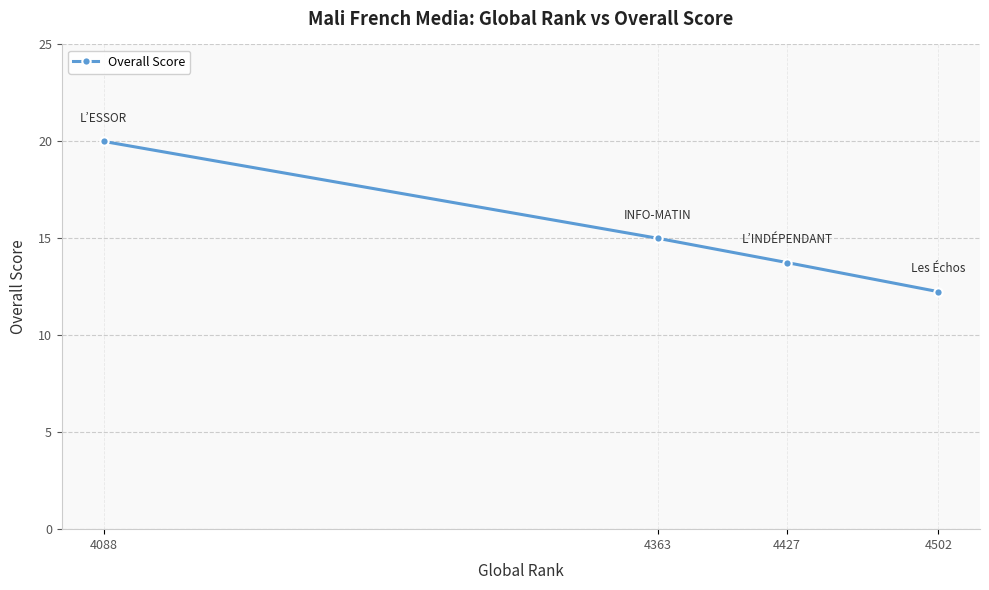

List the labels in order of value, largest first.

4088, 4363, 4427, 4502